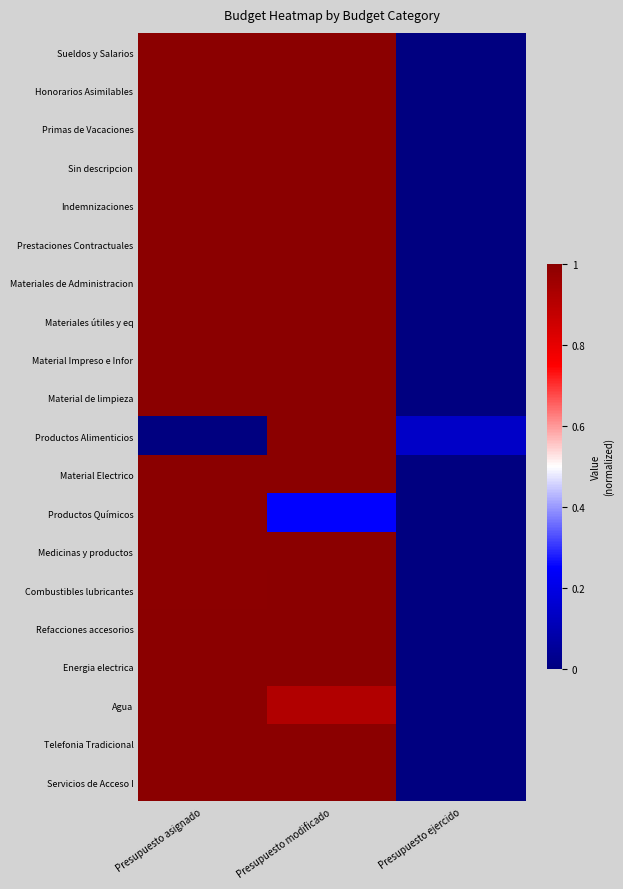

Reading right to left, what are all the values shown in this chart?

Sueldos y Salarios: Presupuesto ejercido=0.0	Presupuesto modificado=1.0	Presupuesto asignado=1.0
Honorarios Asimilables: Presupuesto ejercido=0.0	Presupuesto modificado=1.0	Presupuesto asignado=1.0
Primas de Vacaciones: Presupuesto ejercido=0.0	Presupuesto modificado=1.0	Presupuesto asignado=1.0
Sin descripcion: Presupuesto ejercido=0.0	Presupuesto modificado=1.0	Presupuesto asignado=1.0
Indemnizaciones: Presupuesto ejercido=0.0	Presupuesto modificado=1.0	Presupuesto asignado=1.0
Prestaciones Contractuales: Presupuesto ejercido=0.0	Presupuesto modificado=1.0	Presupuesto asignado=1.0
Materiales de Administracion: Presupuesto ejercido=0.0	Presupuesto modificado=1.0	Presupuesto asignado=1.0
Materiales útiles y eq: Presupuesto ejercido=0.0	Presupuesto modificado=1.0	Presupuesto asignado=1.0
Material Impreso e Infor: Presupuesto ejercido=0.0	Presupuesto modificado=1.0	Presupuesto asignado=1.0
Material de limpieza: Presupuesto ejercido=0.0	Presupuesto modificado=1.0	Presupuesto asignado=1.0
Productos Alimenticios: Presupuesto ejercido=0.1	Presupuesto modificado=1.0	Presupuesto asignado=0.0
Material Electrico: Presupuesto ejercido=0.0	Presupuesto modificado=1.0	Presupuesto asignado=1.0
Productos Químicos: Presupuesto ejercido=0.0	Presupuesto modificado=0.2	Presupuesto asignado=1.0
Medicinas y productos: Presupuesto ejercido=0.0	Presupuesto modificado=1.0	Presupuesto asignado=1.0
Combustibles lubricantes: Presupuesto ejercido=0.0	Presupuesto modificado=1.0	Presupuesto asignado=1.0
Refacciones accesorios: Presupuesto ejercido=0.0	Presupuesto modificado=1.0	Presupuesto asignado=1.0
Energia electrica: Presupuesto ejercido=0.0	Presupuesto modificado=1.0	Presupuesto asignado=1.0
Agua: Presupuesto ejercido=0.0	Presupuesto modificado=0.9	Presupuesto asignado=1.0
Telefonia Tradicional: Presupuesto ejercido=0.0	Presupuesto modificado=1.0	Presupuesto asignado=1.0
Servicios de Acceso I: Presupuesto ejercido=0.0	Presupuesto modificado=1.0	Presupuesto asignado=1.0